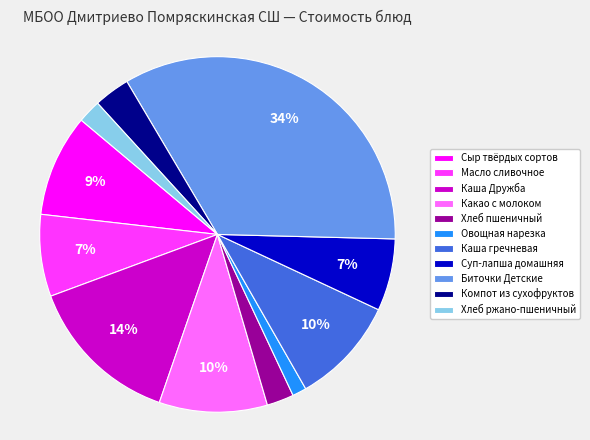

True or false: Суп-лапша домашняя accounts for 16% of the total.

False